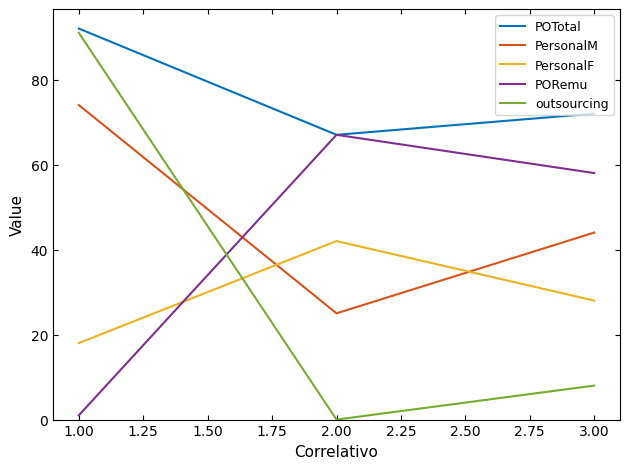

What position from the left is 3.00?

3